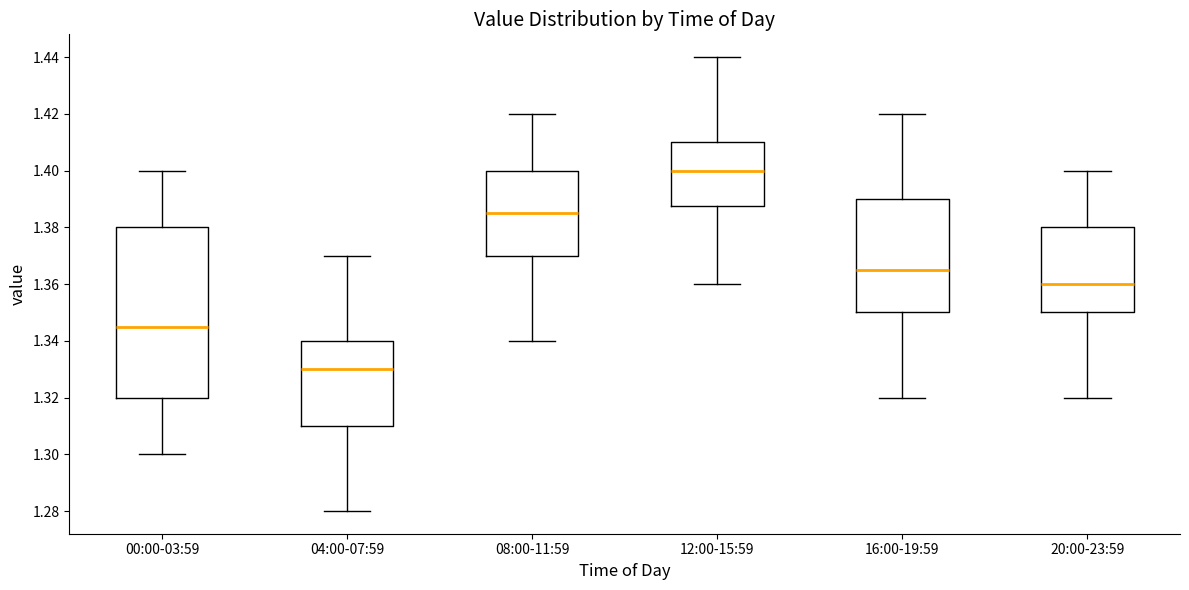

Reading left to right, read every box against the y-axis: the position of its median line, the range the box covers, and the ends of its whiskers. The values are not printed on the chart, so give them approximately, as read against the axis.

00:00-03:59: median 1.346, box 1.320 to 1.380, whiskers 1.300 to 1.400
04:00-07:59: median 1.330, box 1.310 to 1.340, whiskers 1.280 to 1.370
08:00-11:59: median 1.386, box 1.370 to 1.400, whiskers 1.340 to 1.420
12:00-15:59: median 1.400, box 1.388 to 1.410, whiskers 1.360 to 1.440
16:00-19:59: median 1.366, box 1.350 to 1.390, whiskers 1.320 to 1.420
20:00-23:59: median 1.360, box 1.350 to 1.380, whiskers 1.320 to 1.400